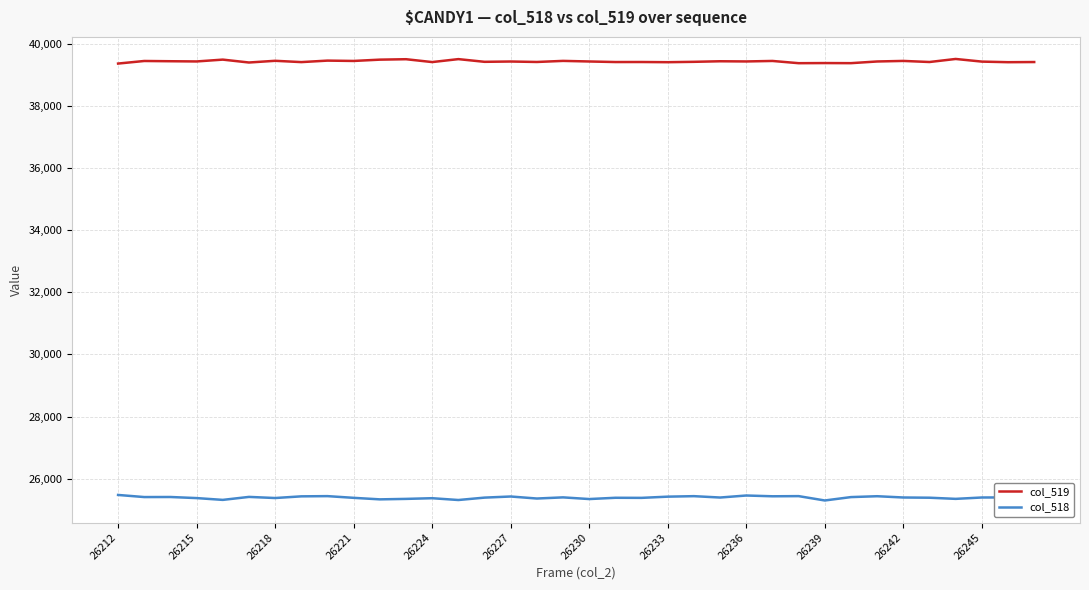

What is the average value of the col_518 series?

25392